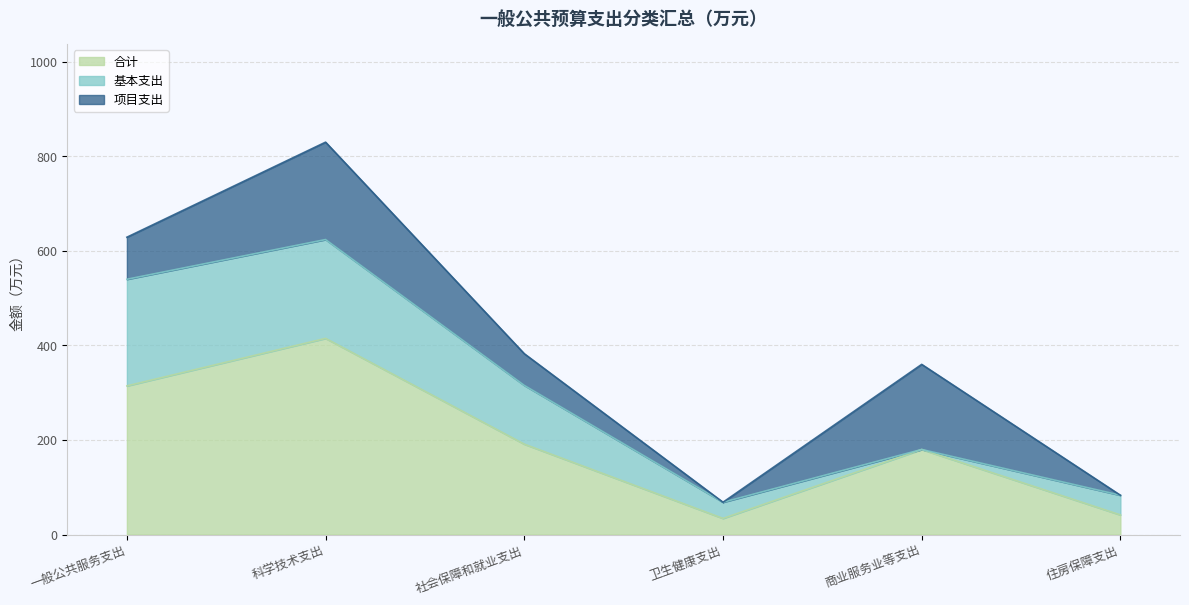

At which category is the sum across all series the highest?

科学技术支出